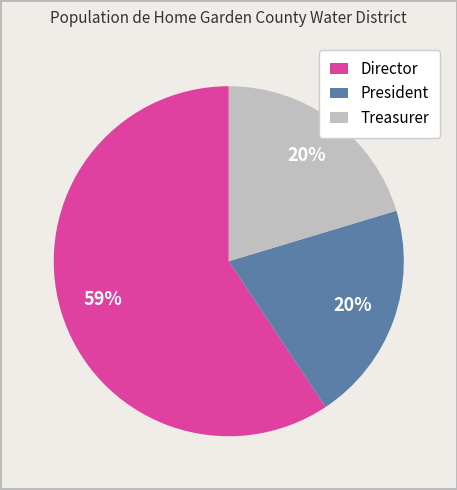

Is there a majority slice in this chart?

Yes